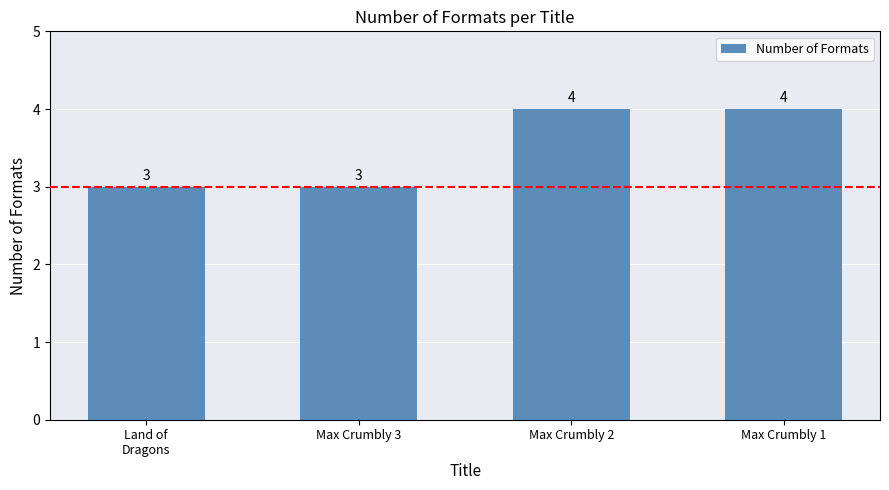

Does the chart contain stacked bars?

No